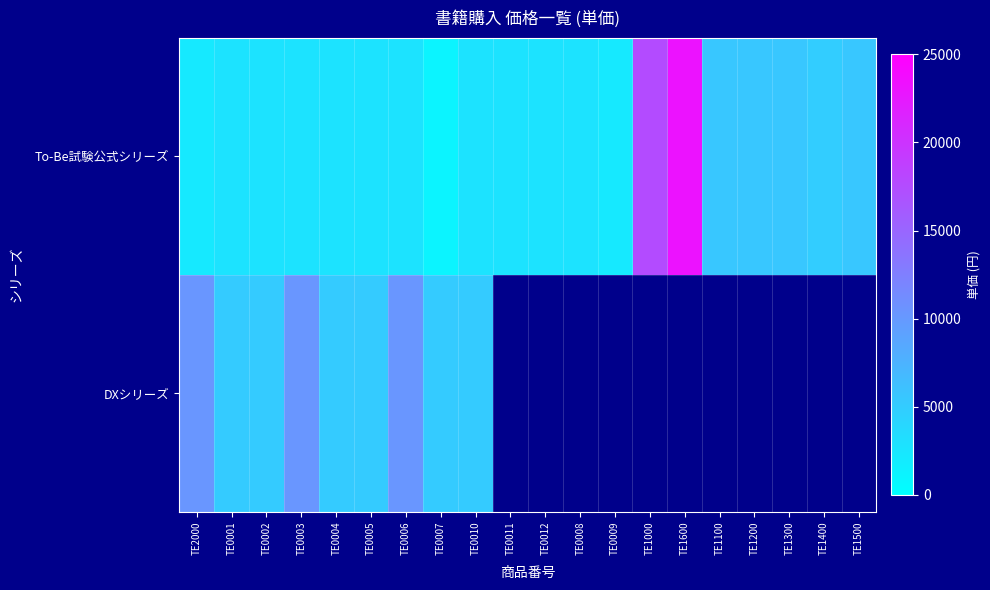

The value of To-Be試験公式シリーズ at TE0007 is 1681.2. True or false?

False